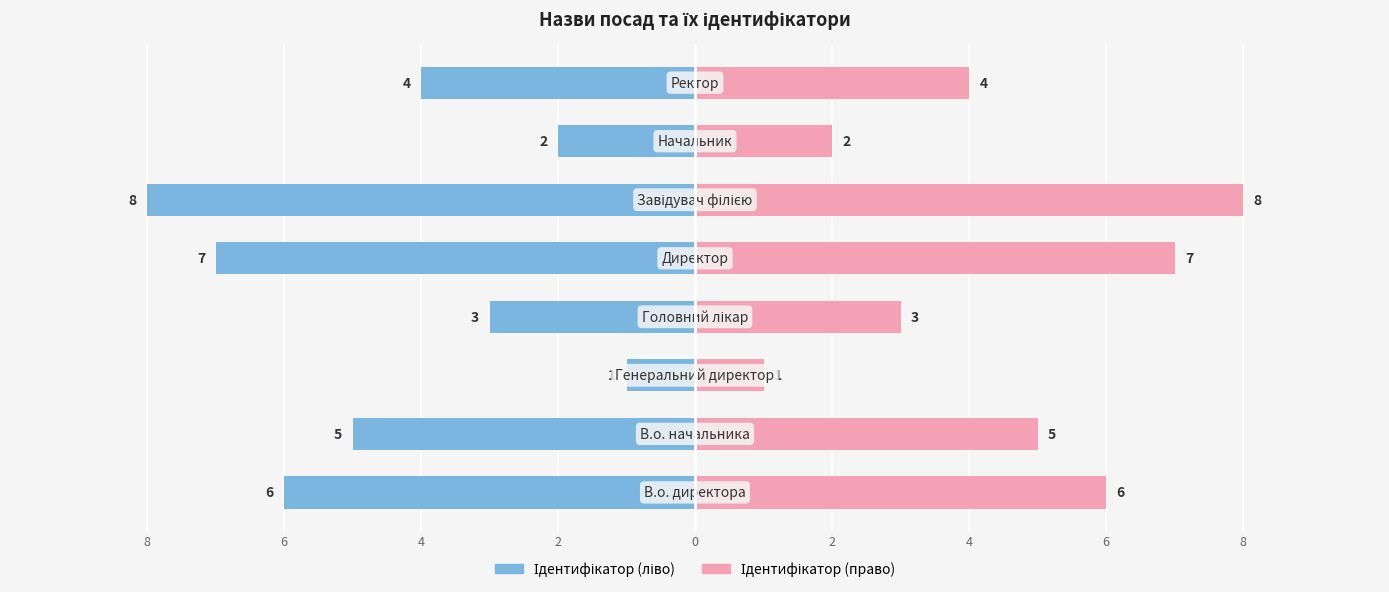

At 4, list the series in order from smallest to largest.

Ідентифікатор (ліво), Ідентифікатор (право)